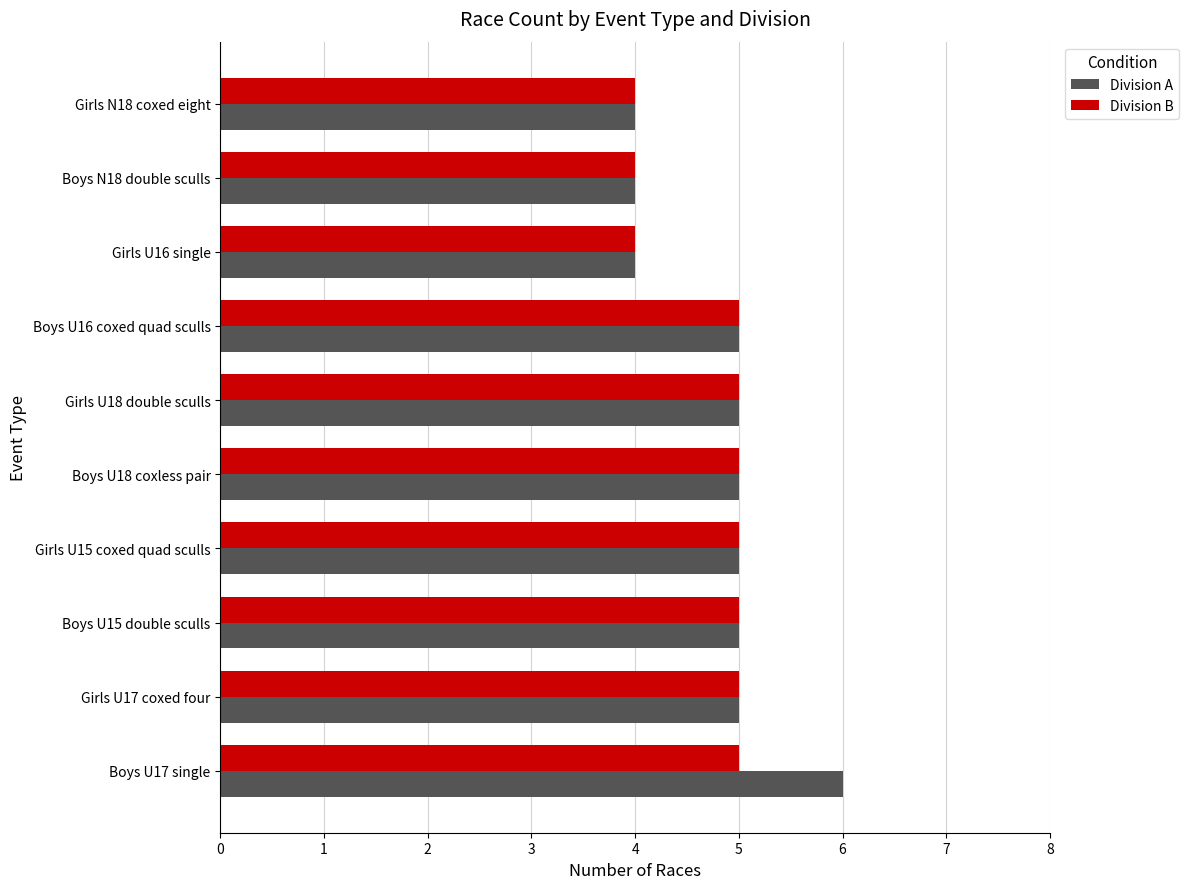

What is the average value of the Division B series?

5